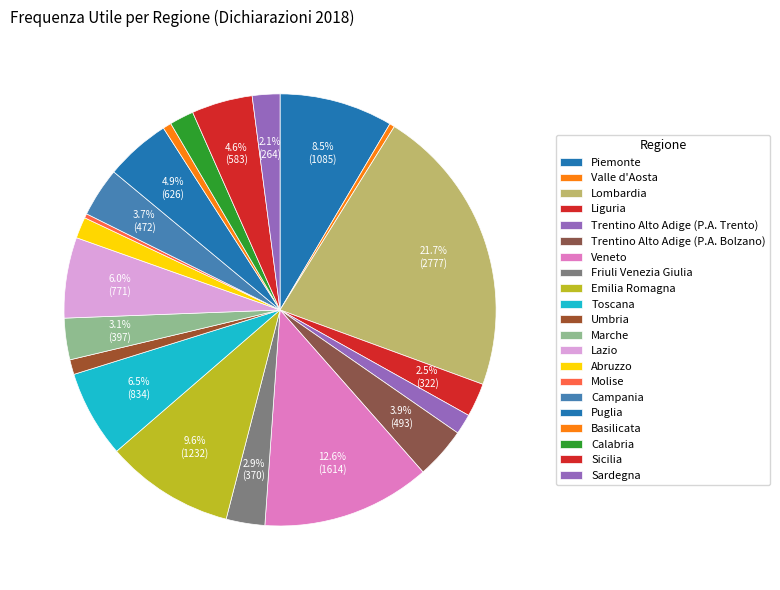

How many segments does this pie chart have?

21